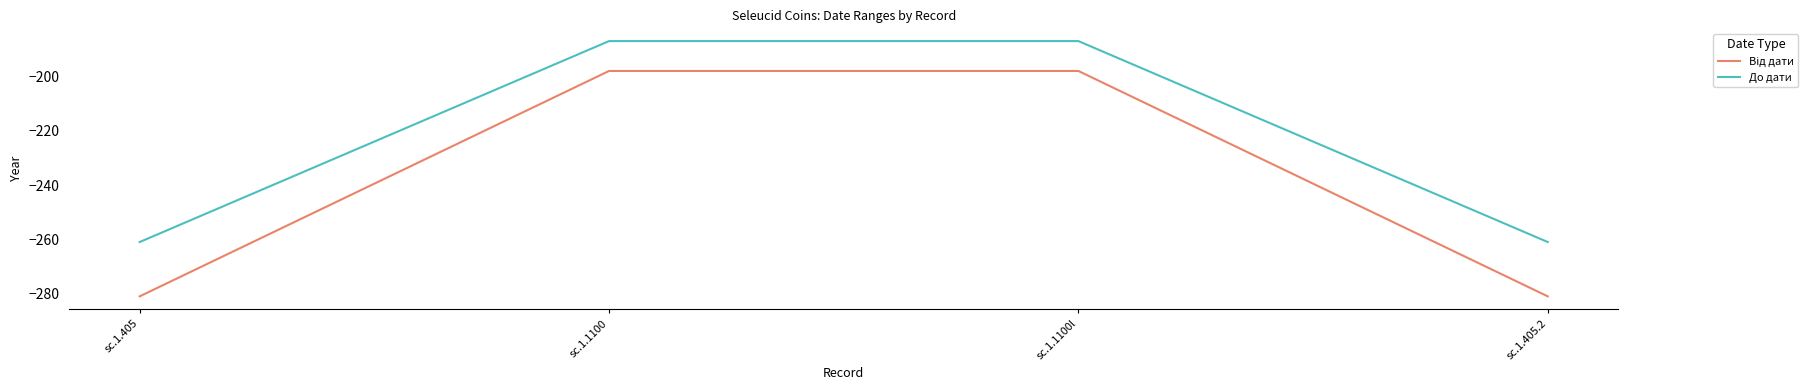

True or false: До дати has more than 1 points higher than both neighbors.

False